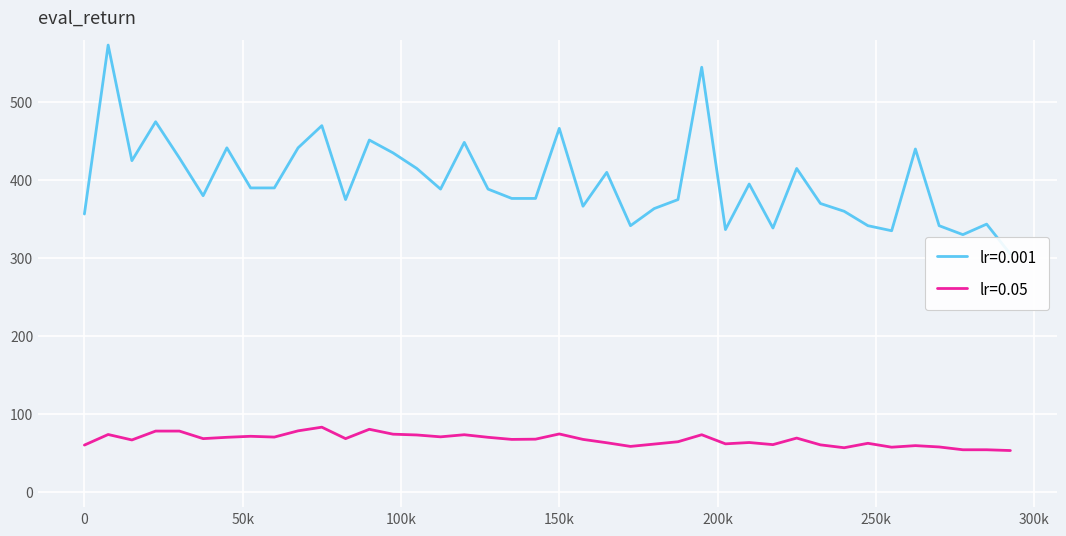

How many lines are shown in the chart?

2